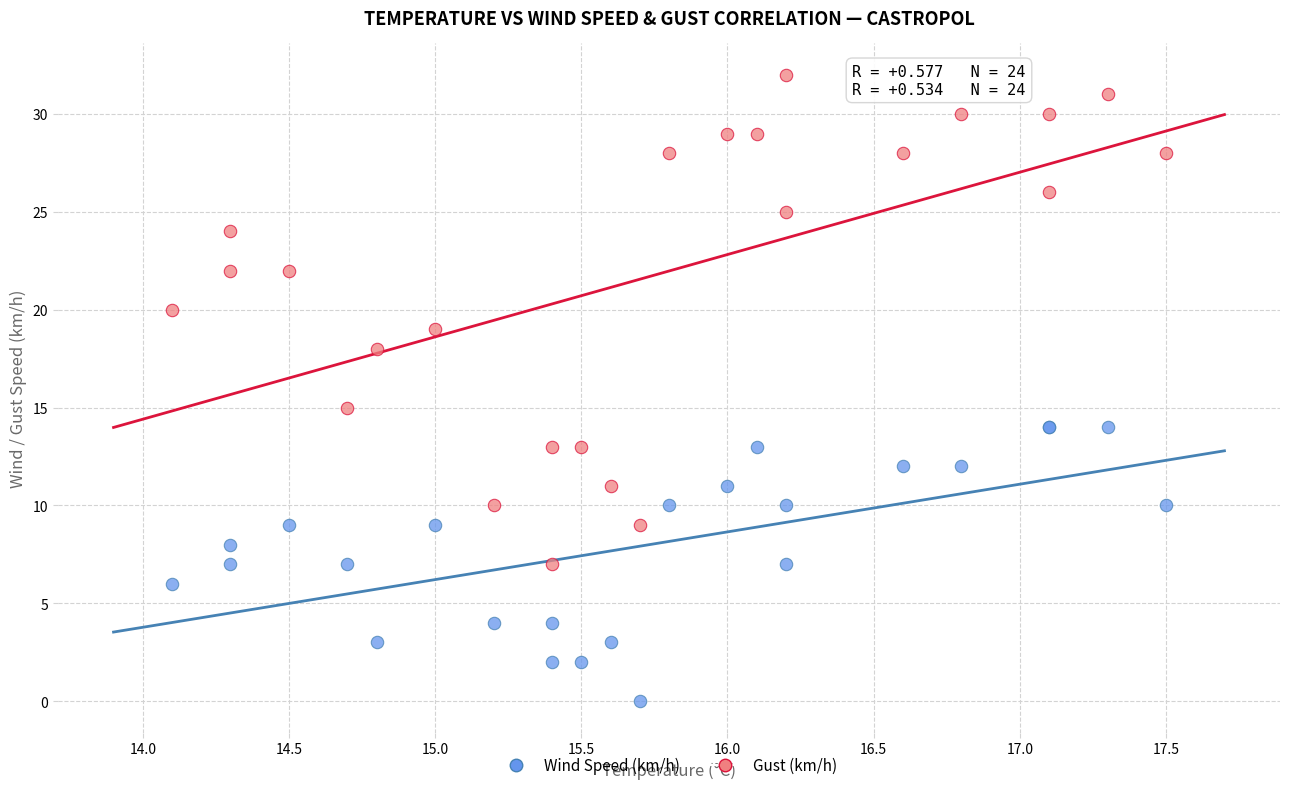

Which series contains the lowest Y value?

Wind Speed (km/h)